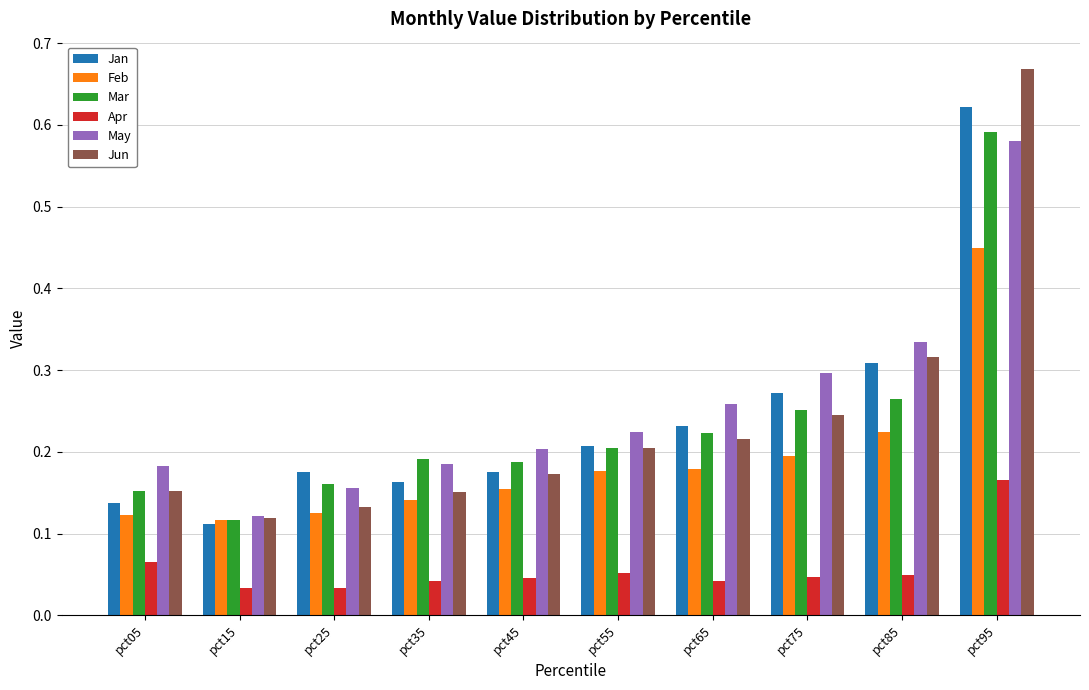

At which category does the chart reach its peak across all series?

pct95